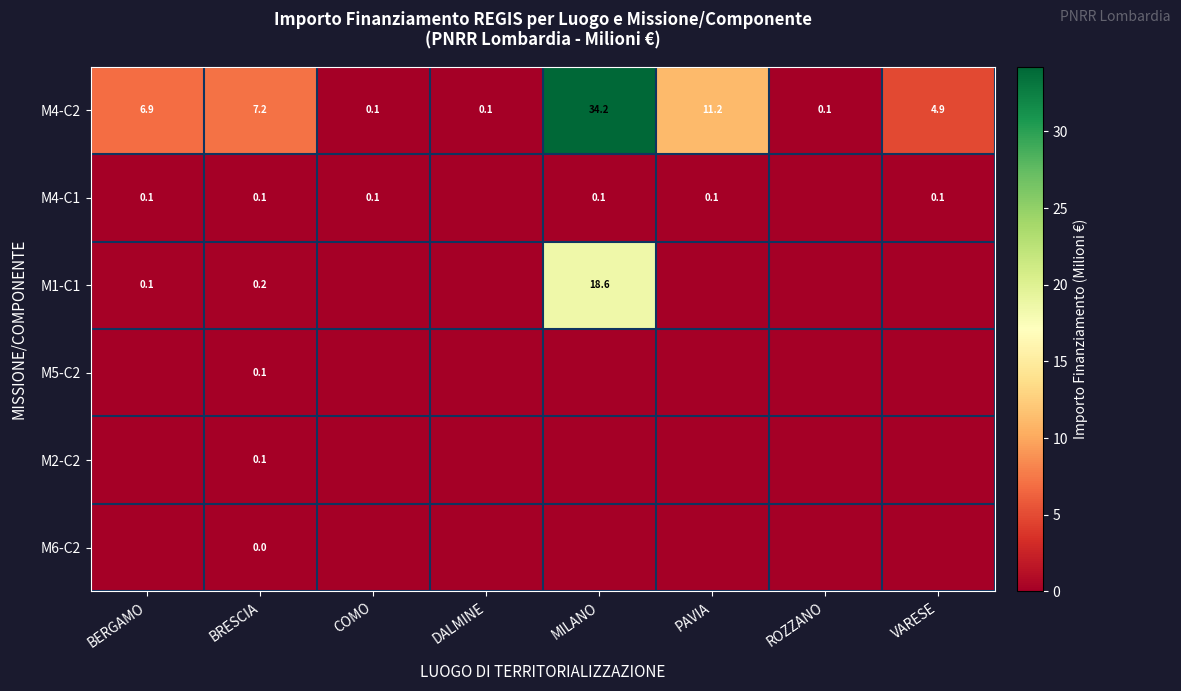

What is the sum of all M4-C2 values?

64.7